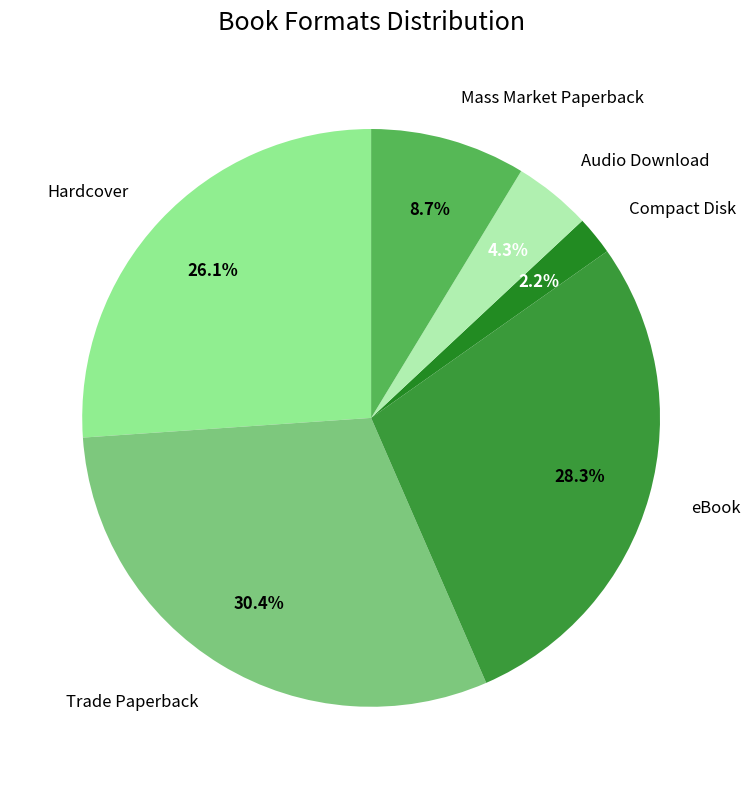

Is there any slice that represents more than half of the pie?

No